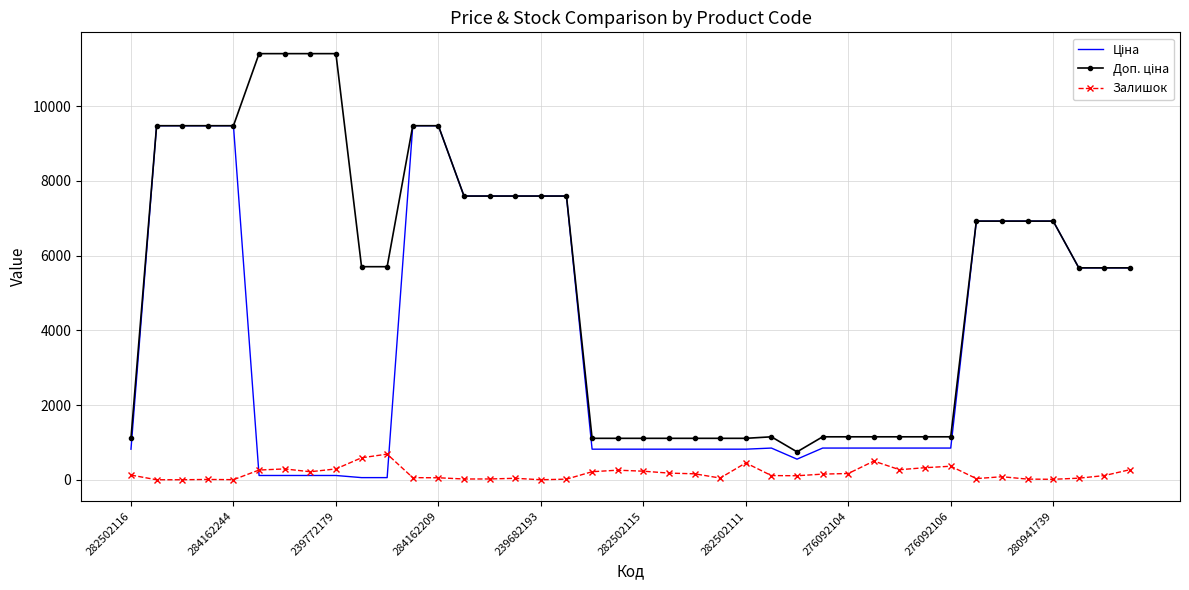

What is the spread (max minus min) of values at 282502111?

658.2